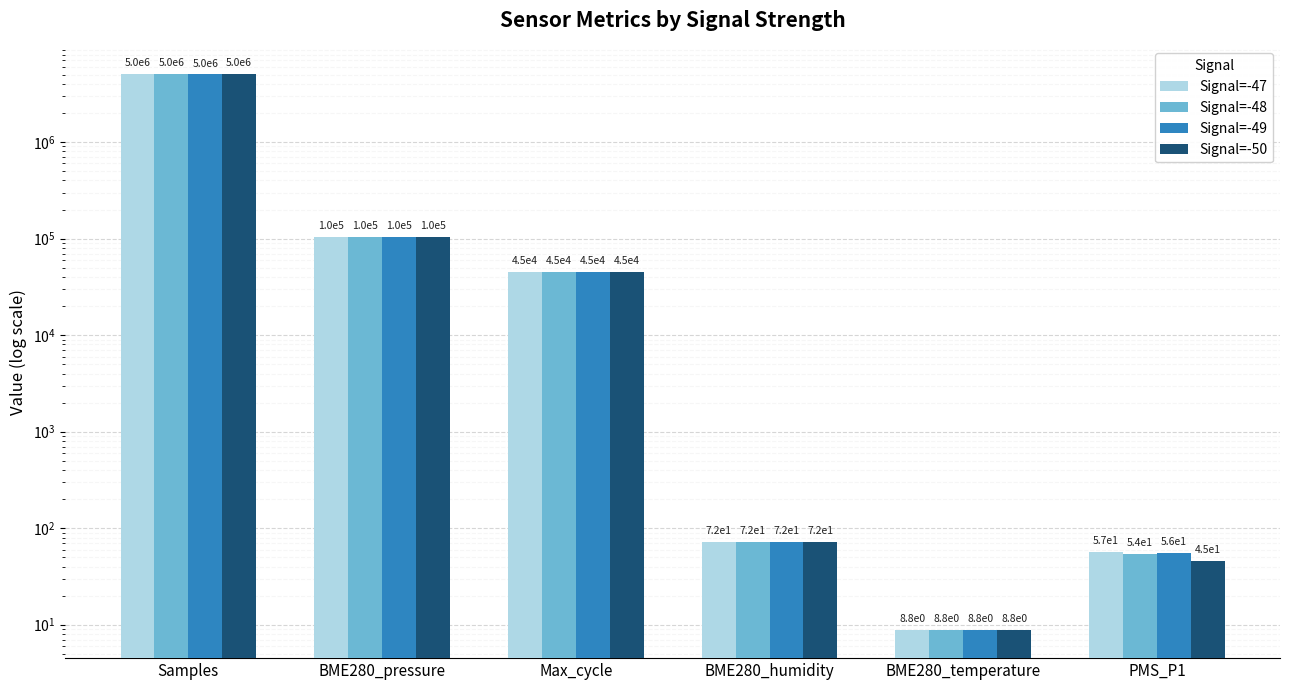

At how many categories does at least one series exceed 506624?

1